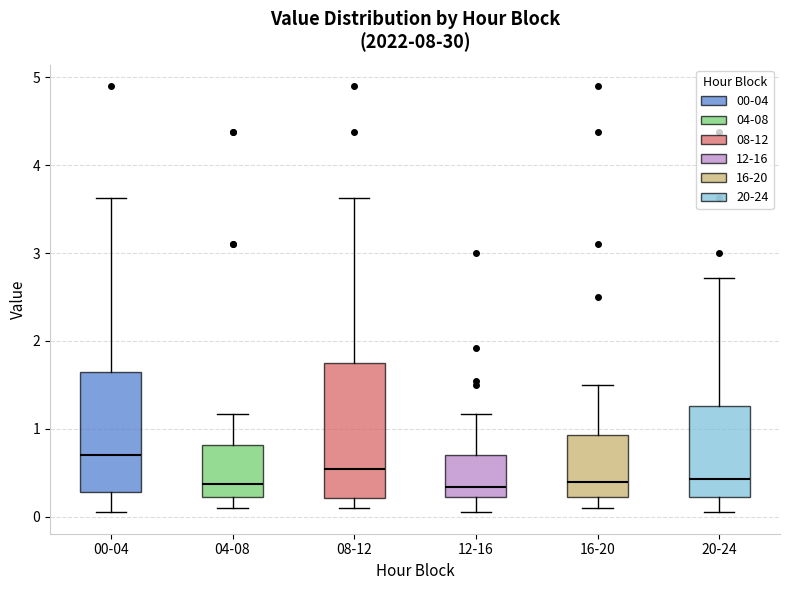

Reading left to right, transcribe this box plot: for each box, give where its median line is, the range the box spans, and where its two whiskers end, as read against the y-axis. The values are not printed on the chart, so give them approximately, as read against the axis.

00-04: median 0.7, box 0.3 to 1.6, whiskers 0.1 to 3.6
04-08: median 0.4, box 0.2 to 0.8, whiskers 0.1 to 1.2
08-12: median 0.5, box 0.2 to 1.8, whiskers 0.1 to 3.6
12-16: median 0.3, box 0.2 to 0.7, whiskers 0.1 to 1.2
16-20: median 0.4, box 0.2 to 0.9, whiskers 0.1 to 1.5
20-24: median 0.4, box 0.2 to 1.3, whiskers 0.1 to 2.7